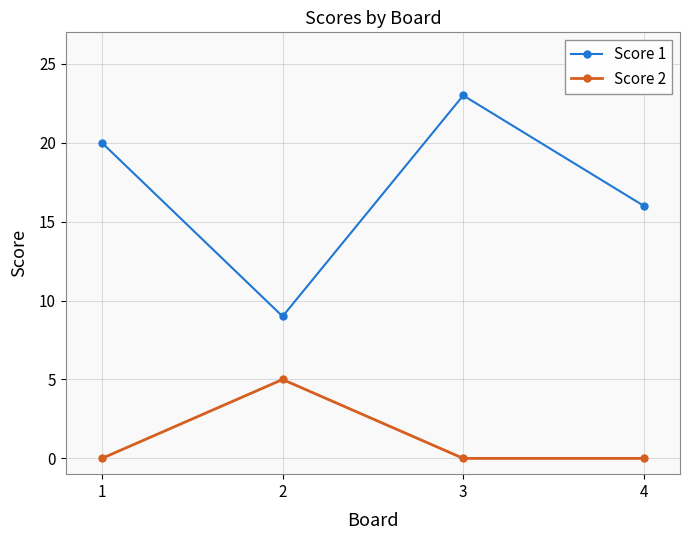

How many Score 2 values are between 0 and 5?

4